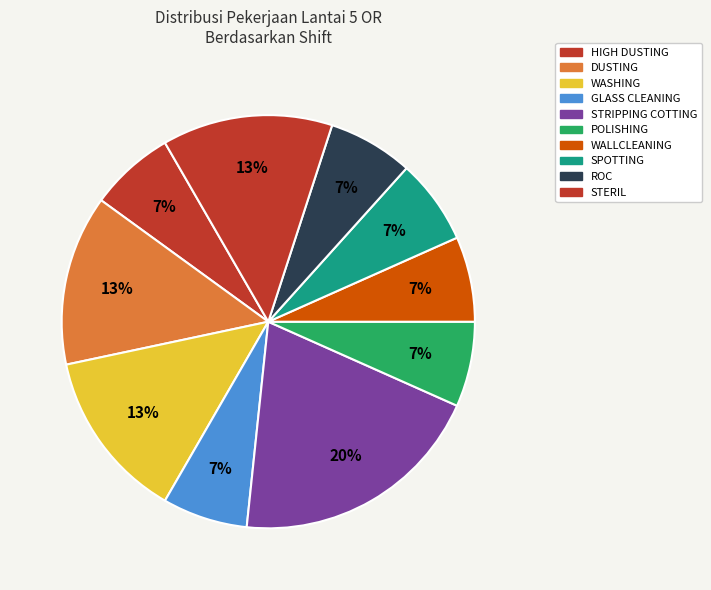

Does HIGH DUSTING account for over 50% of the chart?

No